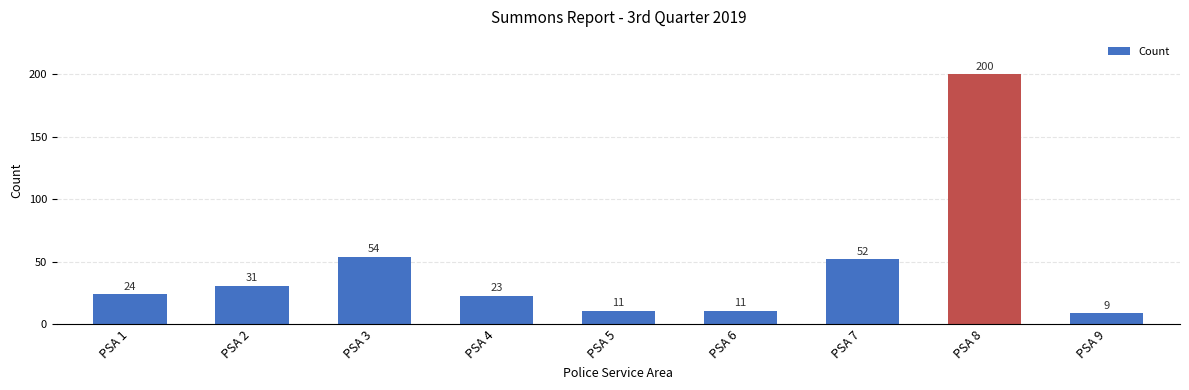

How many data points does each series have?

9